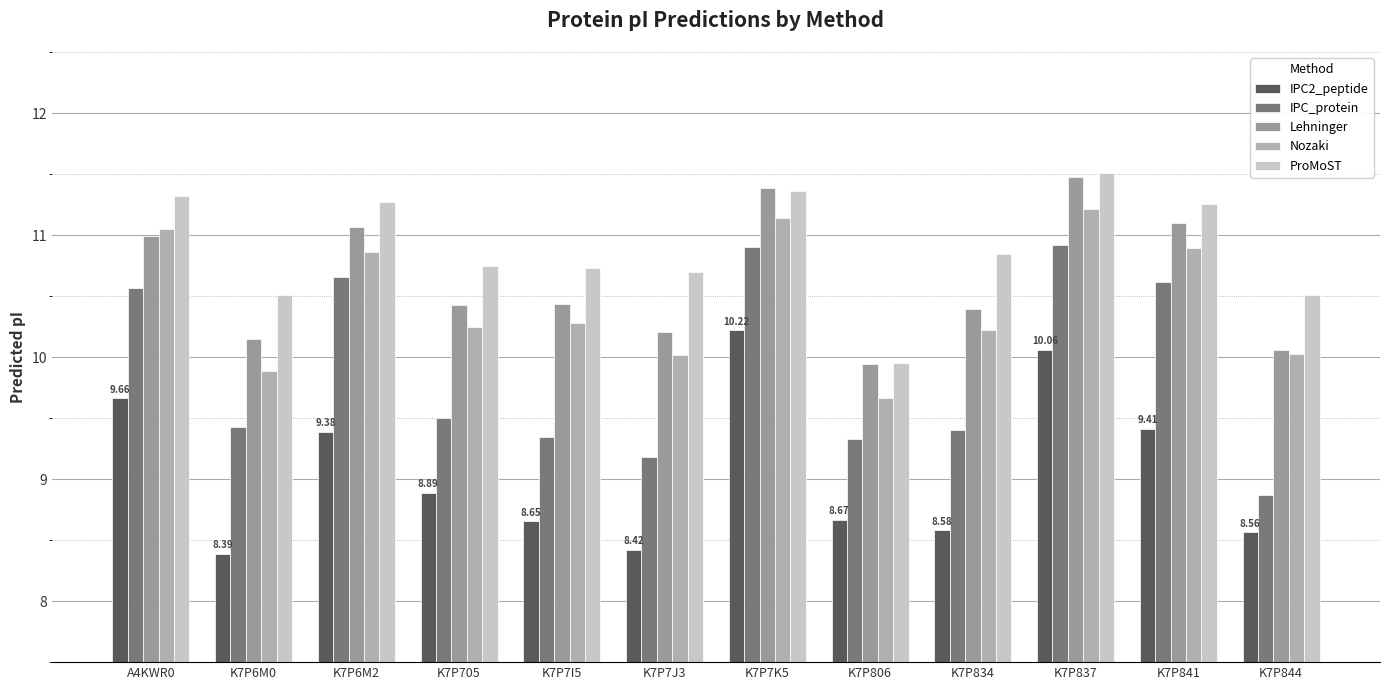

The value of Lehninger at K7P7I5 is 10.4. True or false?

True